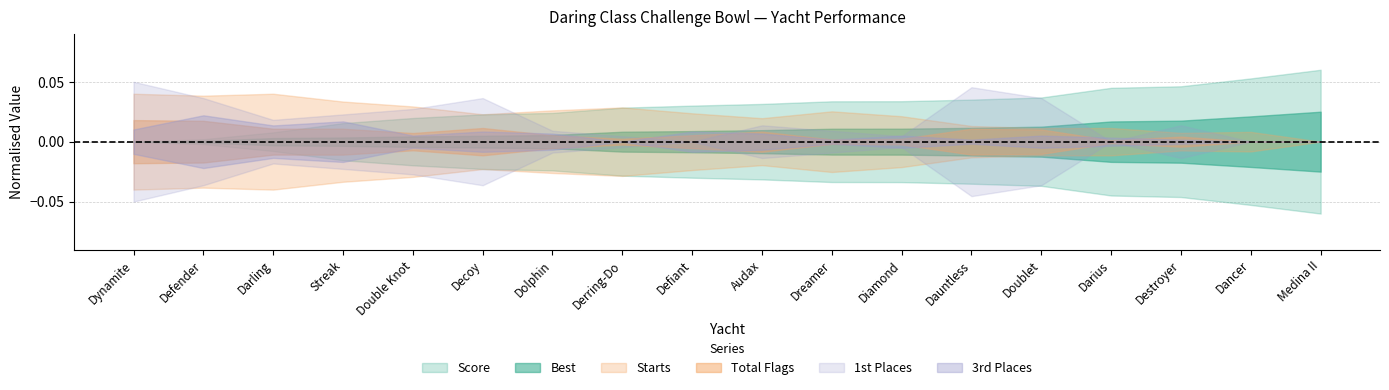

What is the label of the 6th point from the right?

Dauntless